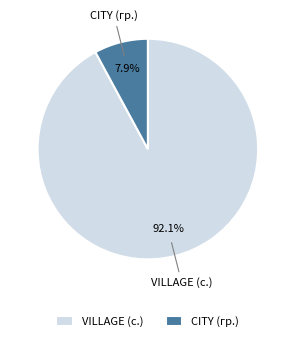

What percentage is NOT represented by CITY (гр.)?

92.1%